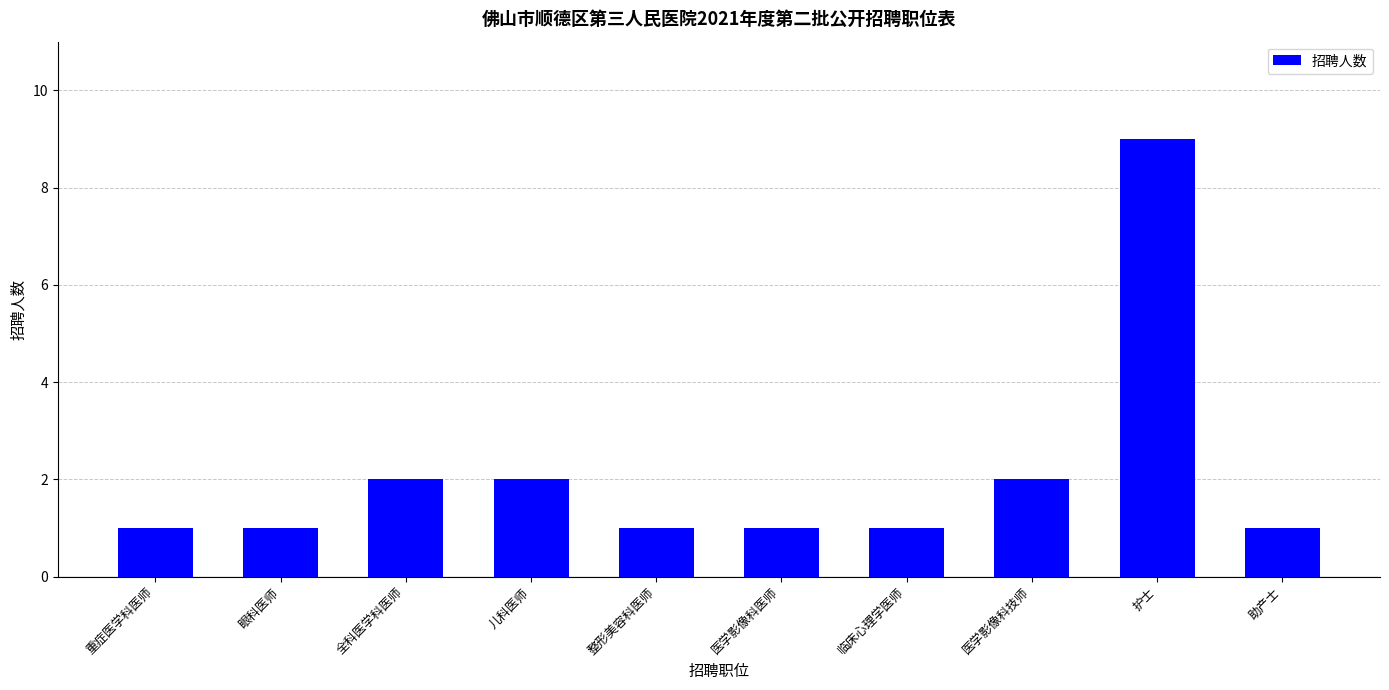

What is the difference between the second highest and minimum values?

1